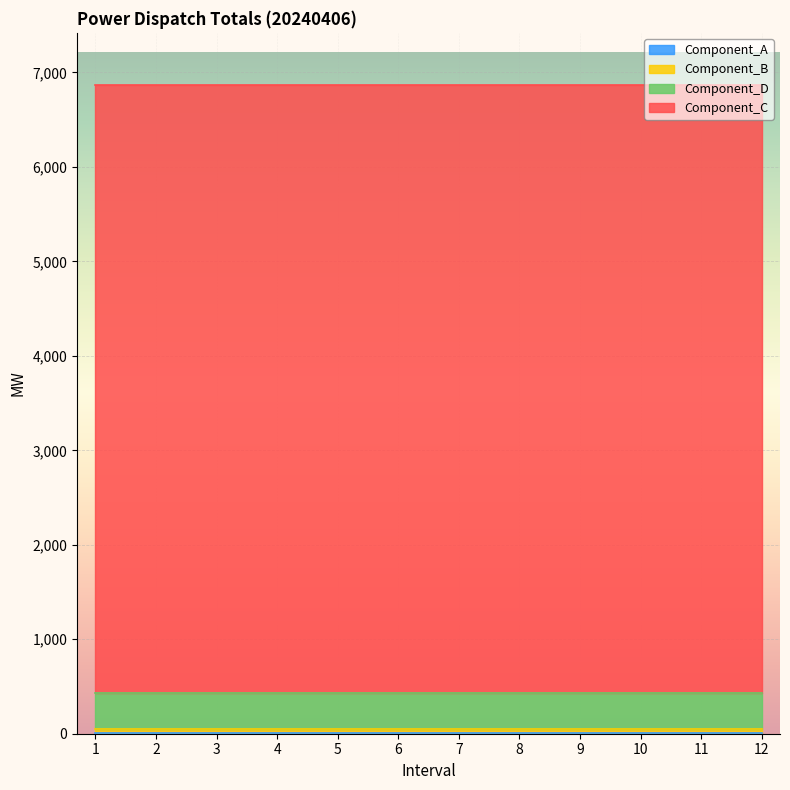

List the labels in order of Component_A value, smallest first.

1, 2, 3, 4, 5, 6, 7, 8, 9, 10, 11, 12